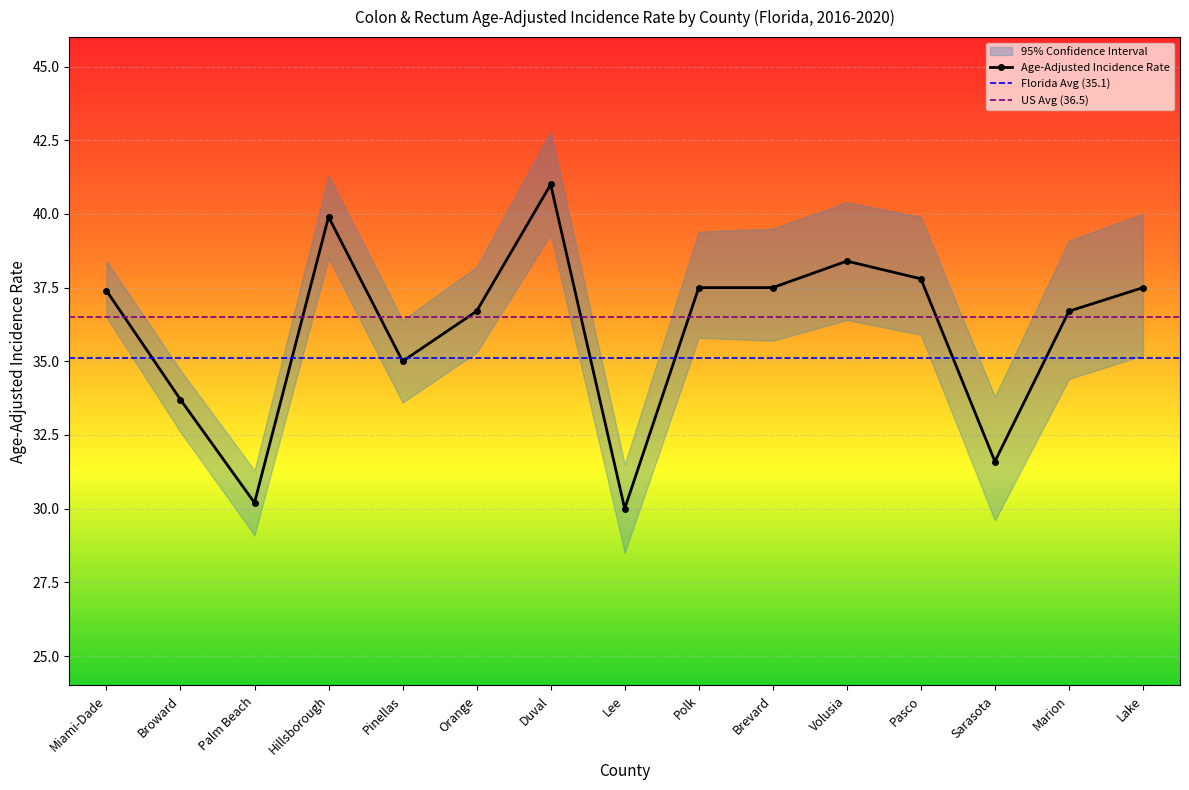

What is the value of the Lower 95% CI point at the 3rd from the left?

29.1